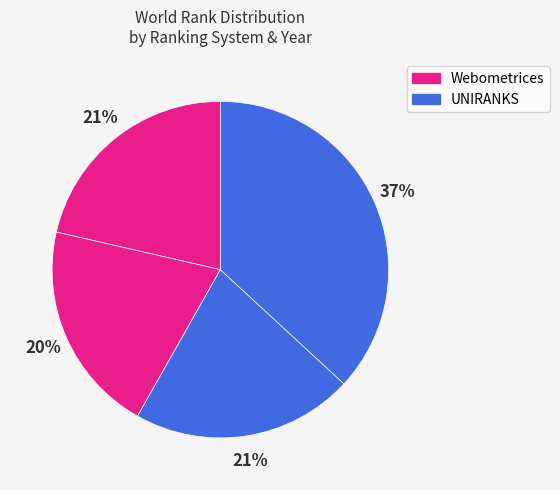

Is there any slice that represents more than half of the pie?

No